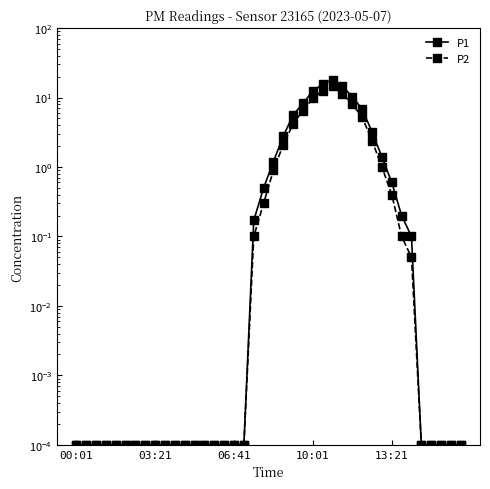

True or false: P2 and P1 cross at least once.

False